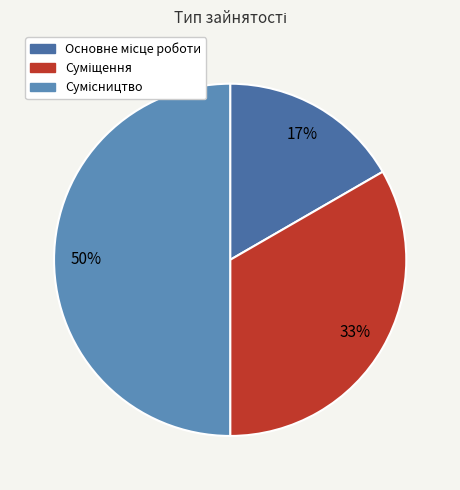

What is the largest slice in the pie chart?

Сумісництво